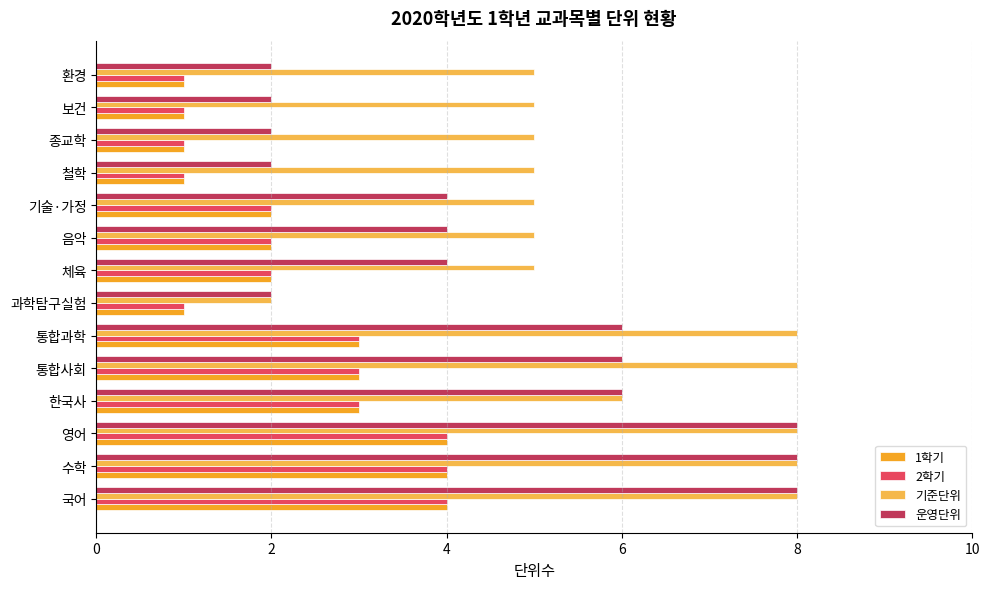

What is the difference between the maximum and minimum values in the 1학기 series?

3